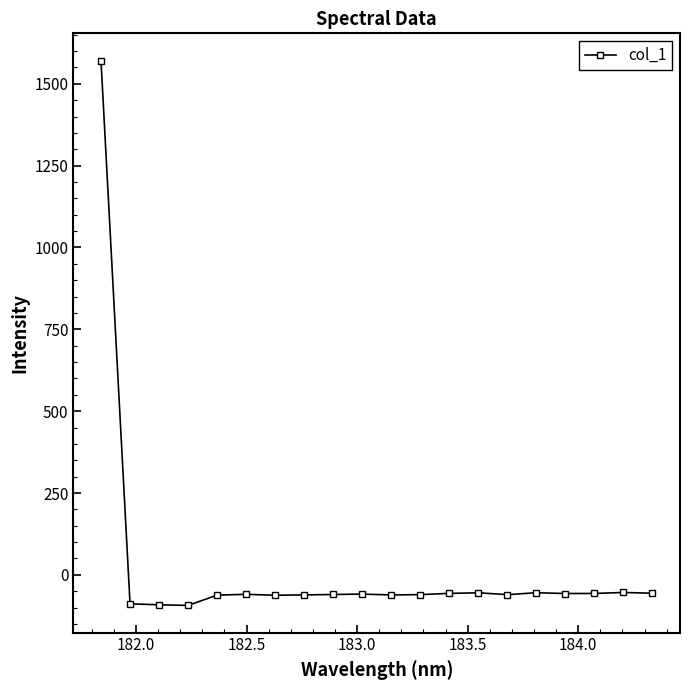

What is the average value?

18.2